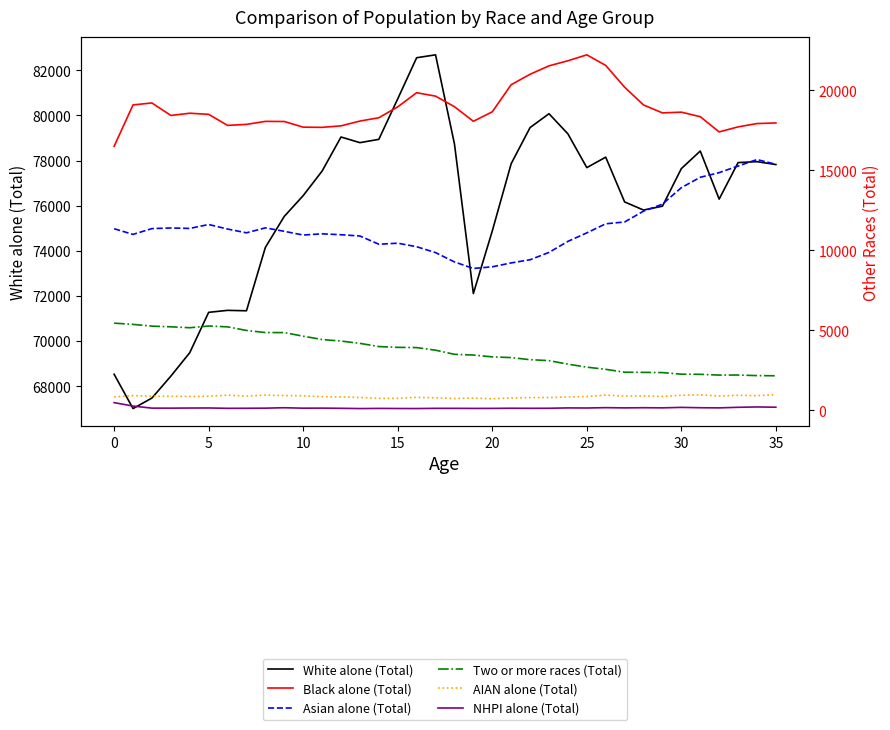

What is the difference between the highest and lowest values at 25?

71242